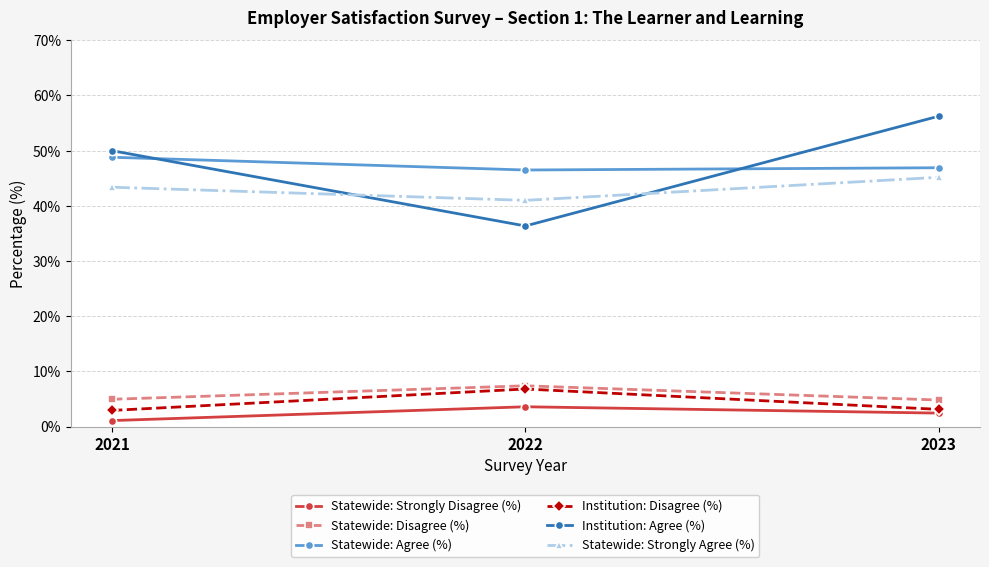

What is the sum of all Statewide: Disagree (%) values?

17.2